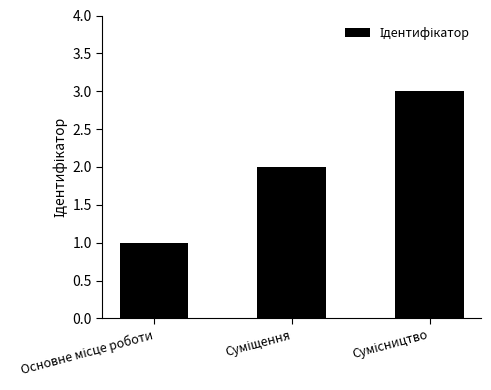

What is the greatest value displayed?

3